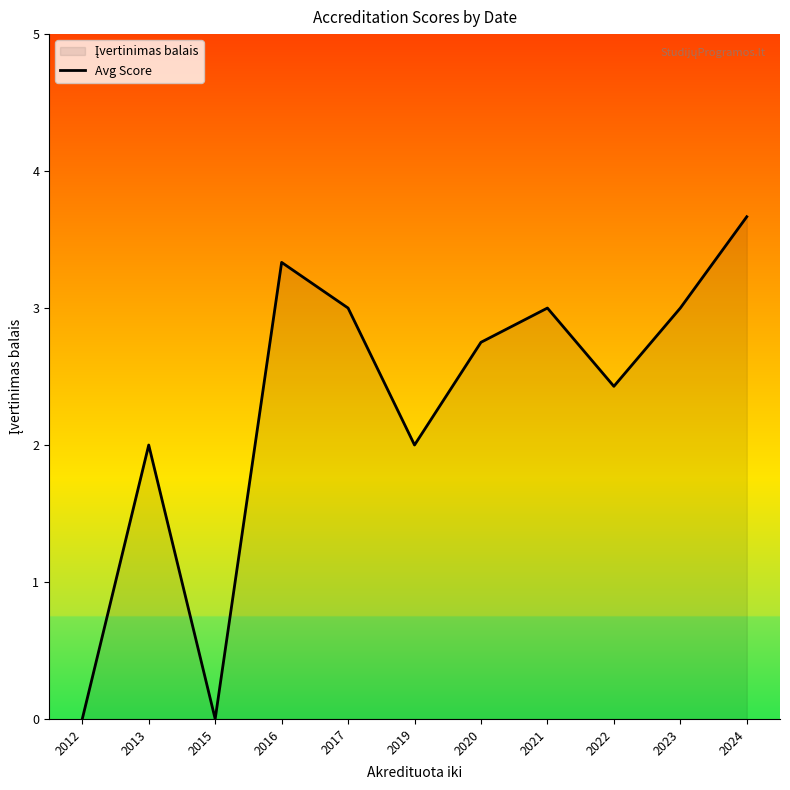

At which label is the value closest to 1?

2012